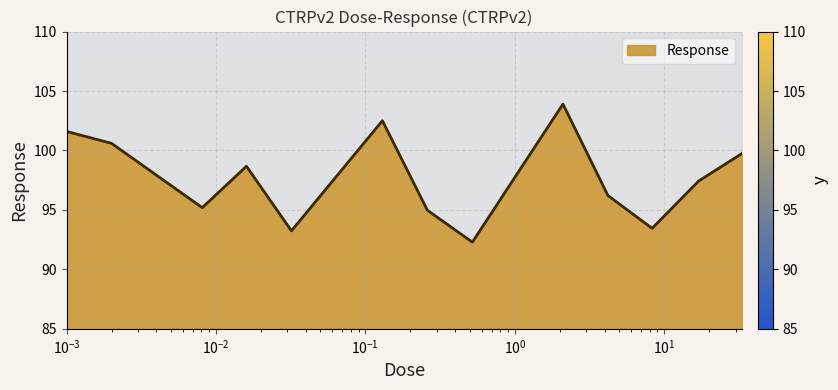

Is it true that the value at 4.2 is 96.2?

True